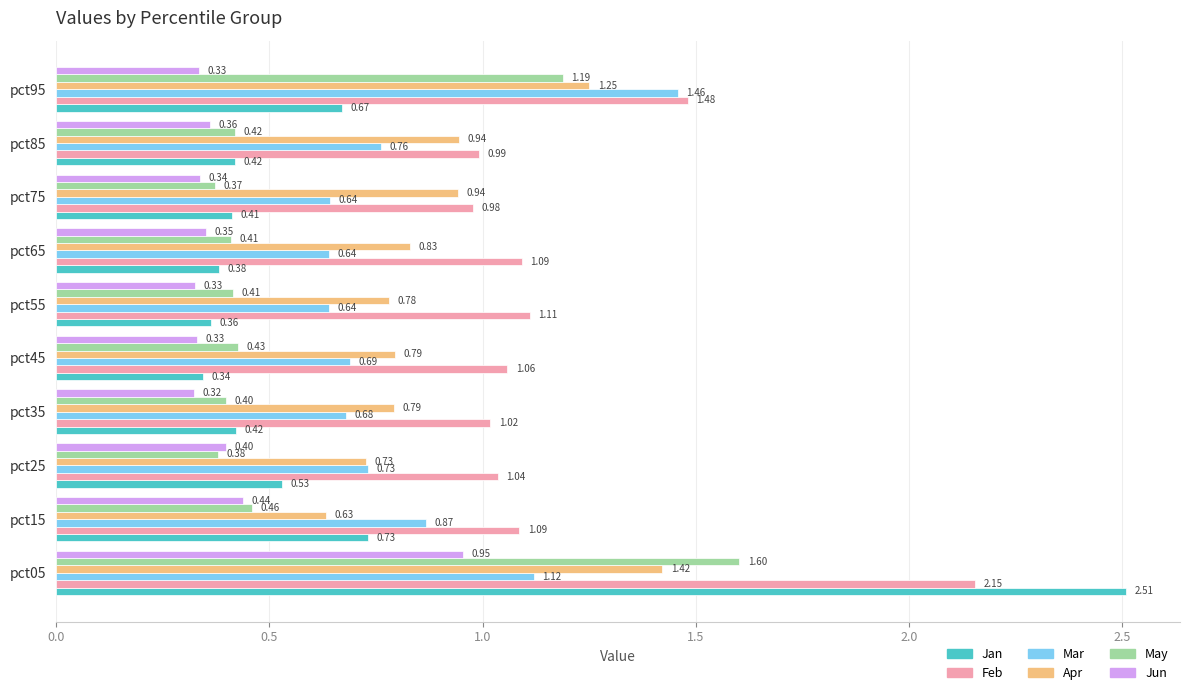

What is the difference between the maximum and second lowest values in the Jan series?

2.1